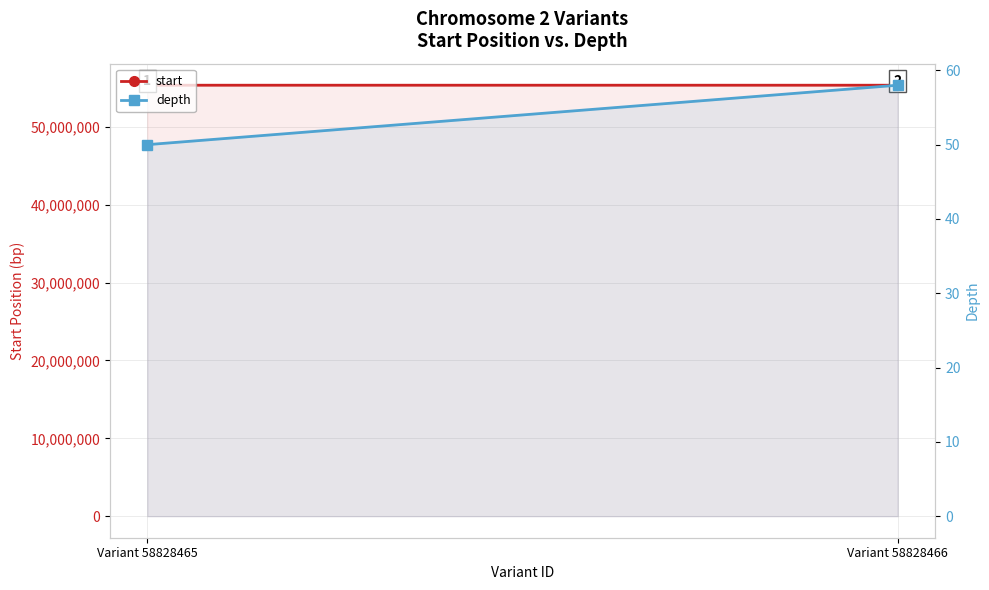

Which series has the largest range (max minus min)?

start